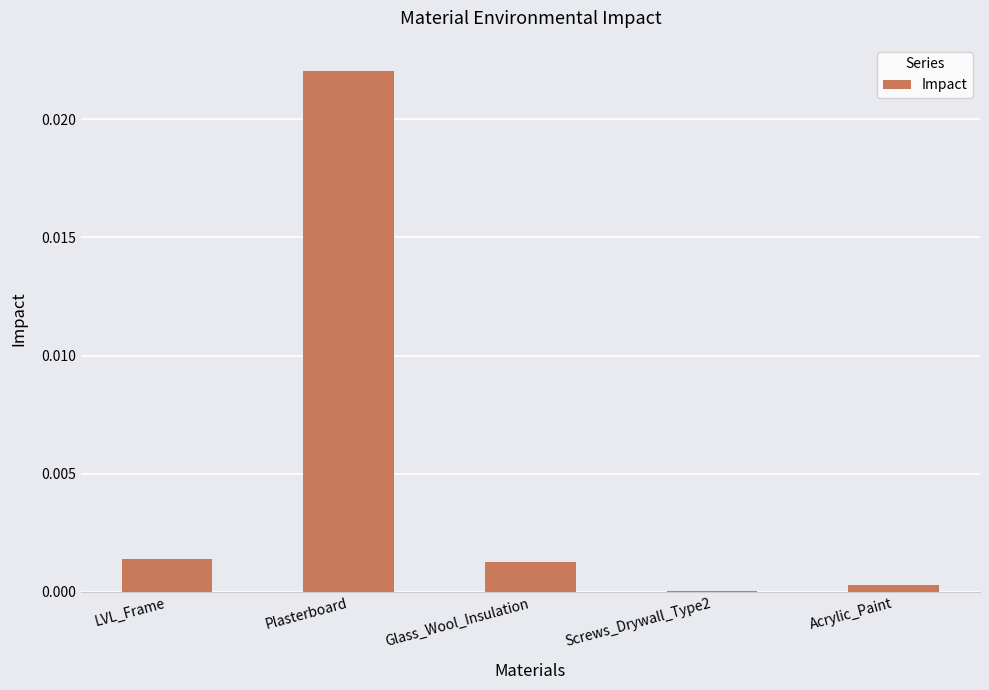

At which category does the chart reach its peak across all series?

Plasterboard